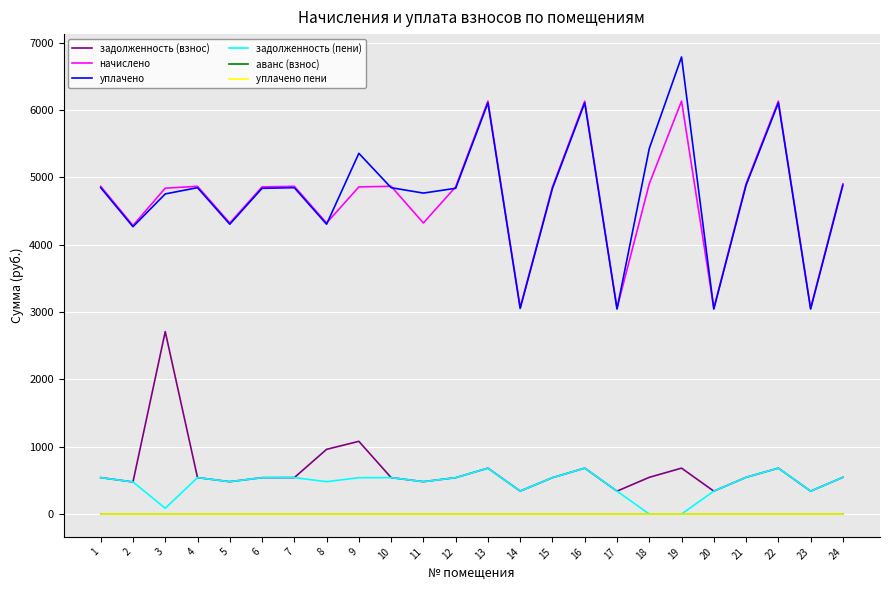

Does the chart display data point markers on the line(s)?

No